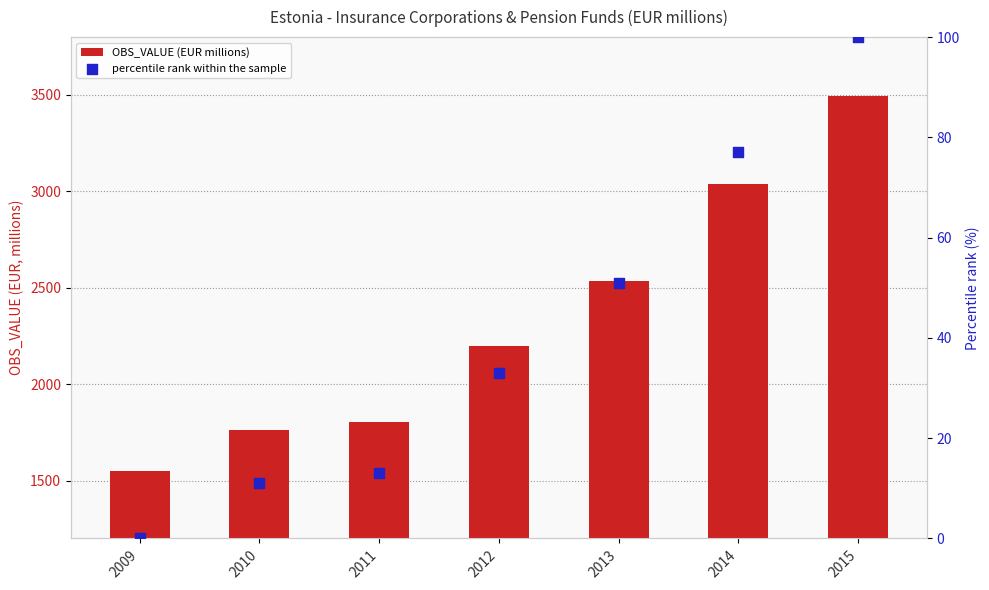

What are all the series names shown in the legend?

OBS_VALUE (EUR millions), percentile rank within the sample